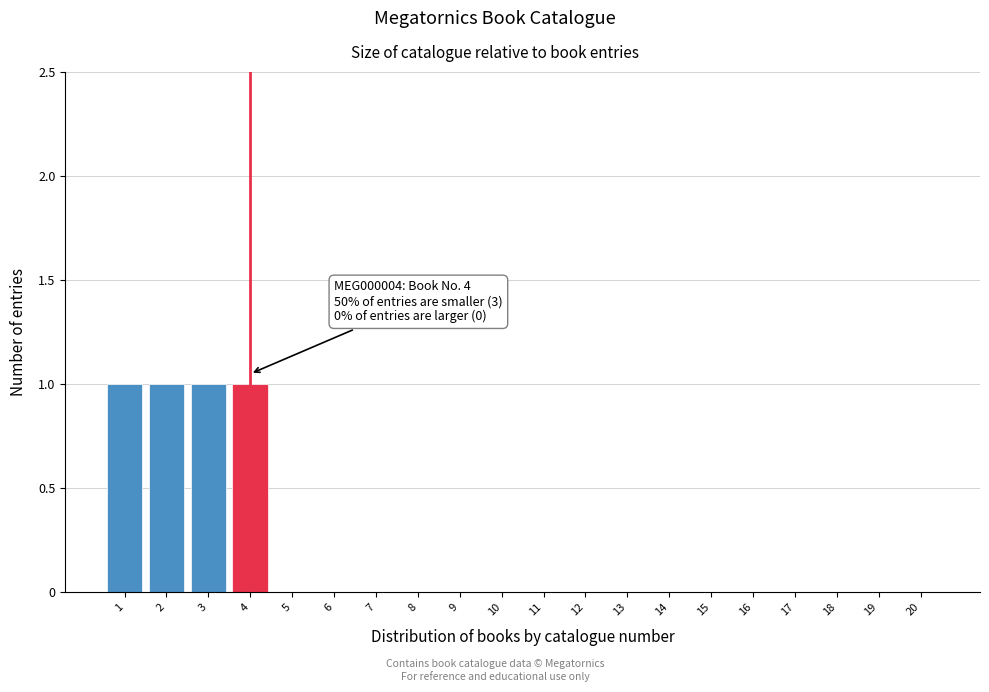

Reading right to left, extract all data points from this chart.

20=0	19=0	18=0	17=0	16=0	15=0	14=0	13=0	12=0	11=0	10=0	9=0	8=0	7=0	6=0	5=0	4=1	3=1	2=1	1=1